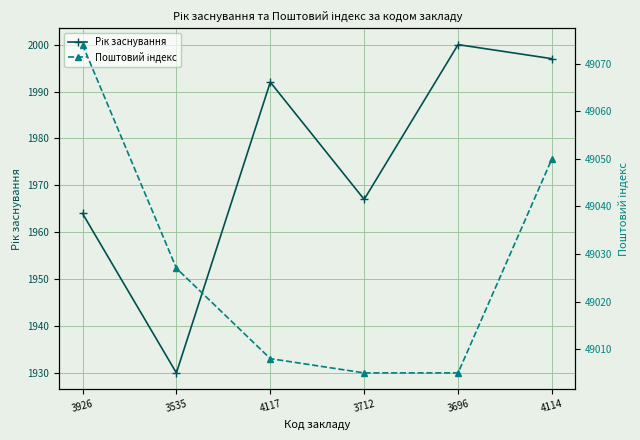

True or false: Поштовий індекс has a value of 49005 at 3712.

True